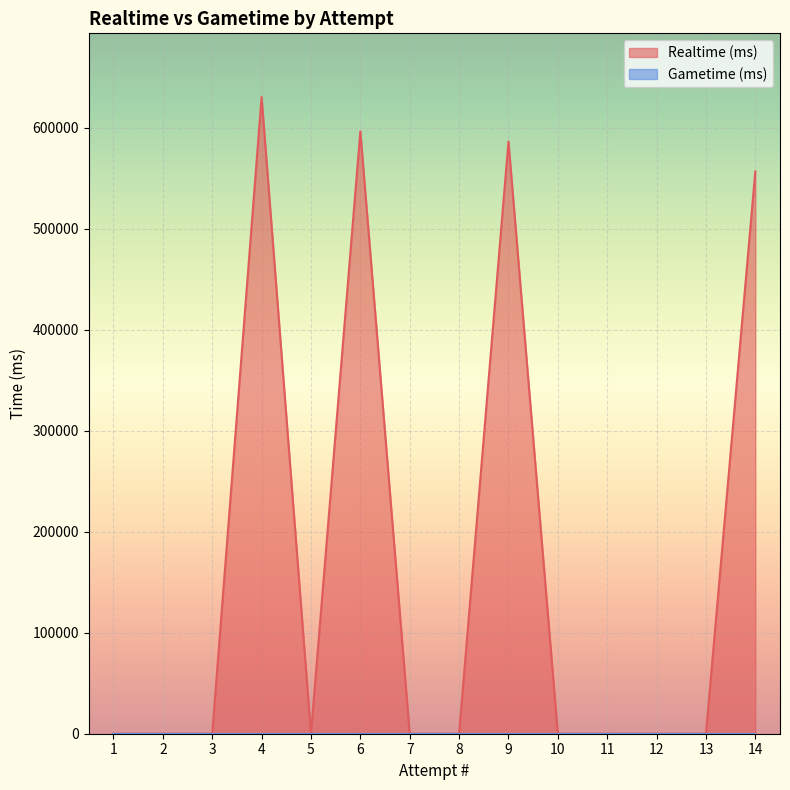

True or false: the data shows 264417 at 3.

False